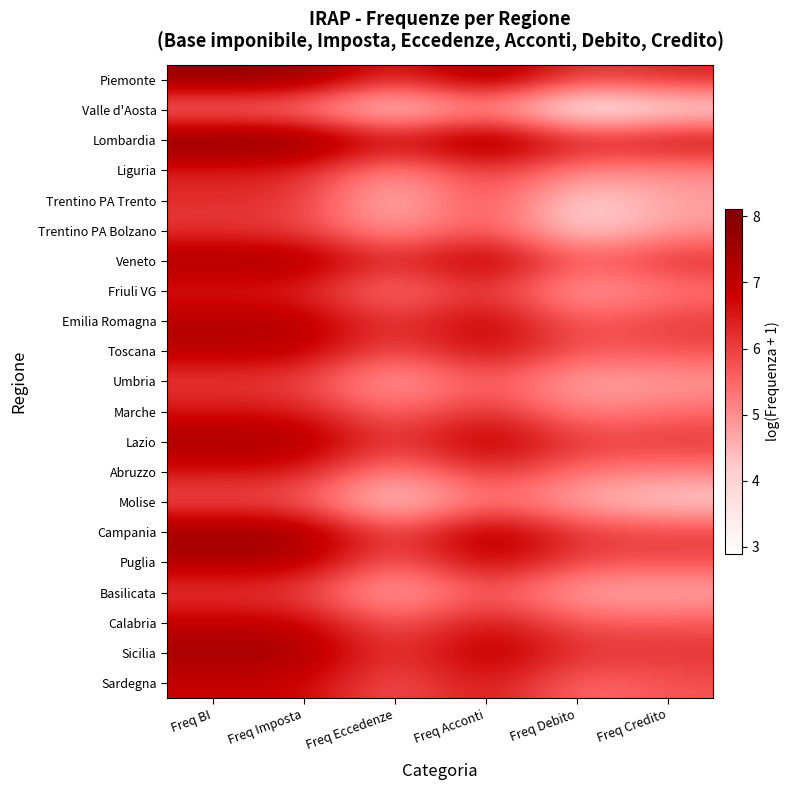

List the series in order of their peak value, lowest first.

Valle d'Aosta, Molise, Umbria, Basilicata, Trentino PA Bolzano, Trentino PA Trento, Friuli VG, Liguria, Abruzzo, Marche, Sardegna, Calabria, Toscana, Emilia Romagna, Puglia, Lazio, Veneto, Sicilia, Campania, Piemonte, Lombardia